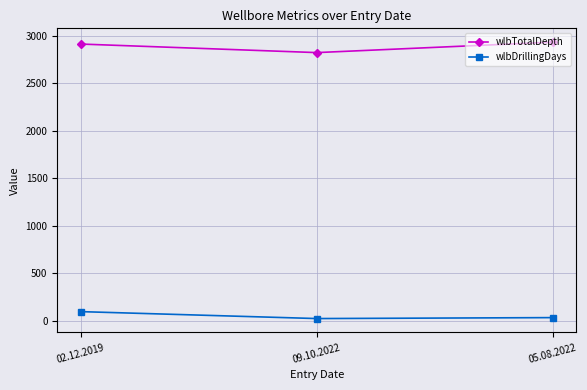

What is the highest value of the wlbTotalDepth series?

2935